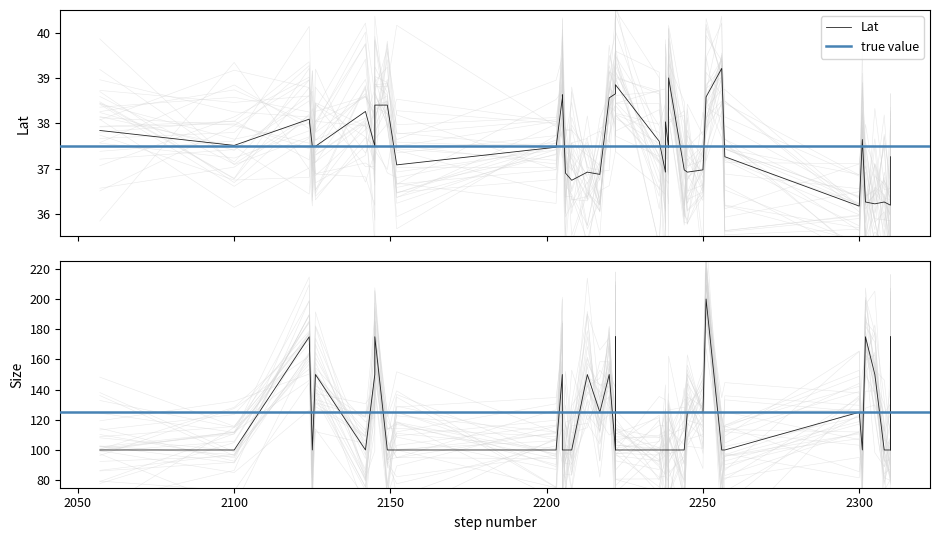

What is the sum of all Lat values?

1502.2